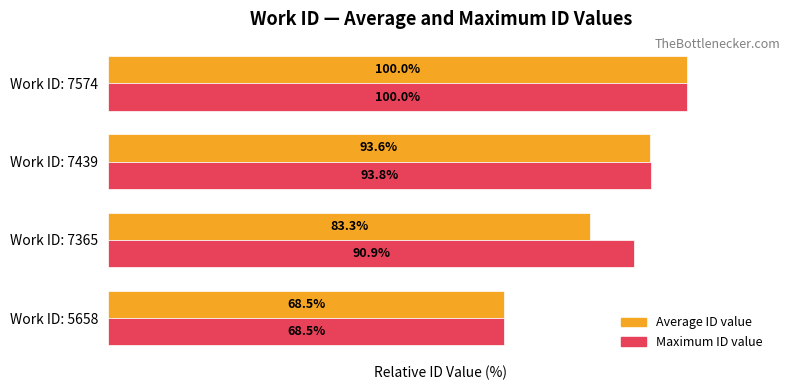

Is the value of Average ID value at Work ID: 7439 greater than the value of Maximum ID value at Work ID: 7365?

Yes